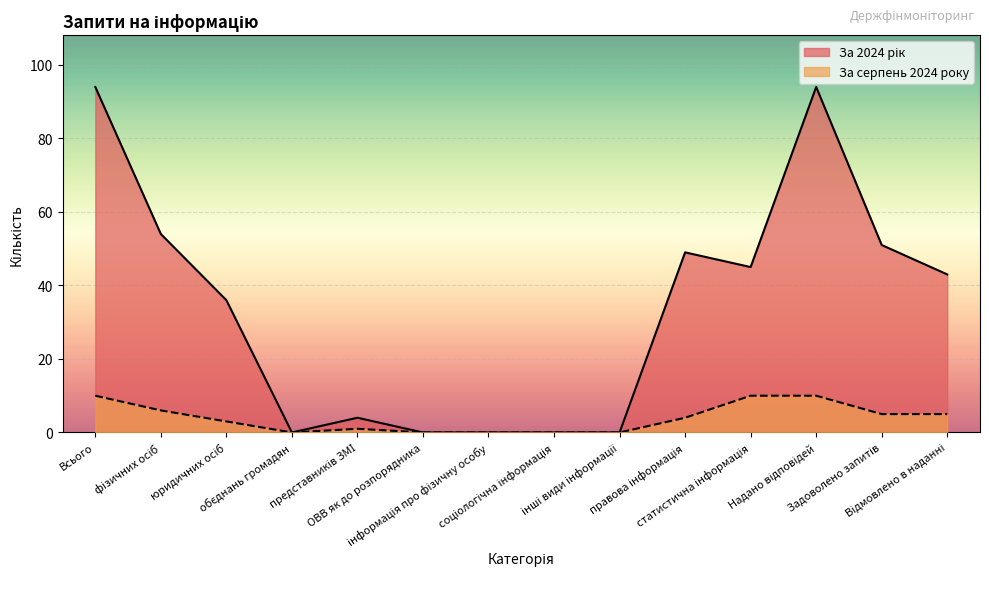

What is the label of the 13th point from the left?

Задоволено запитів